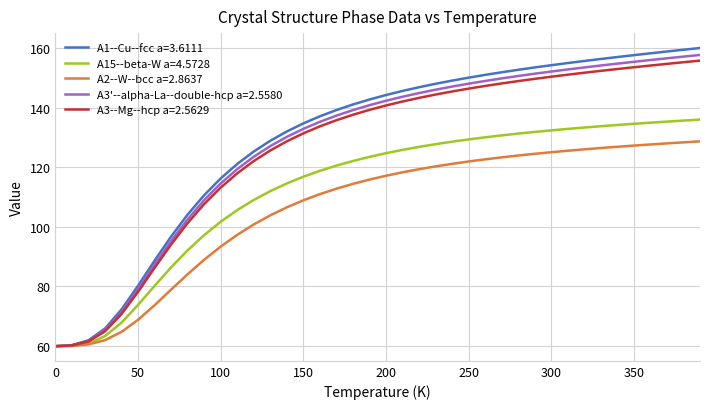

What is the greatest value displayed?

160.0